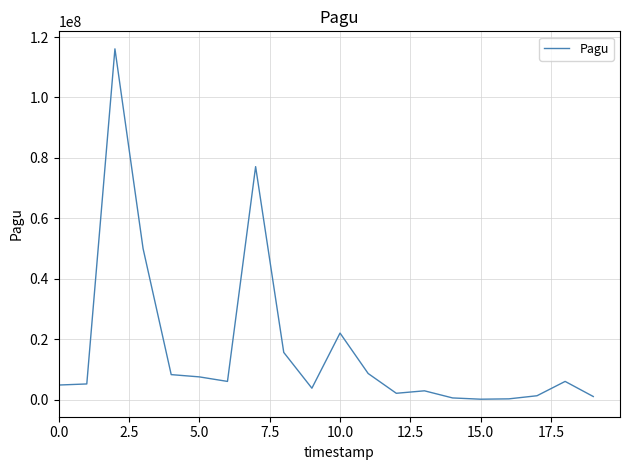

Does the chart have visible grid lines?

Yes